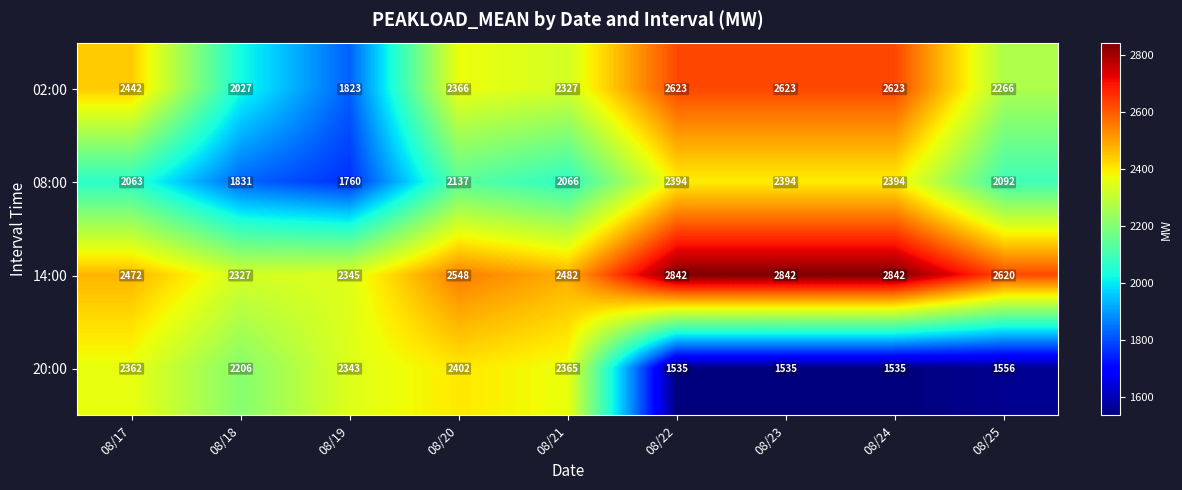

Rank the series at 08/23 from lowest to highest value.

20:00, 08:00, 02:00, 14:00